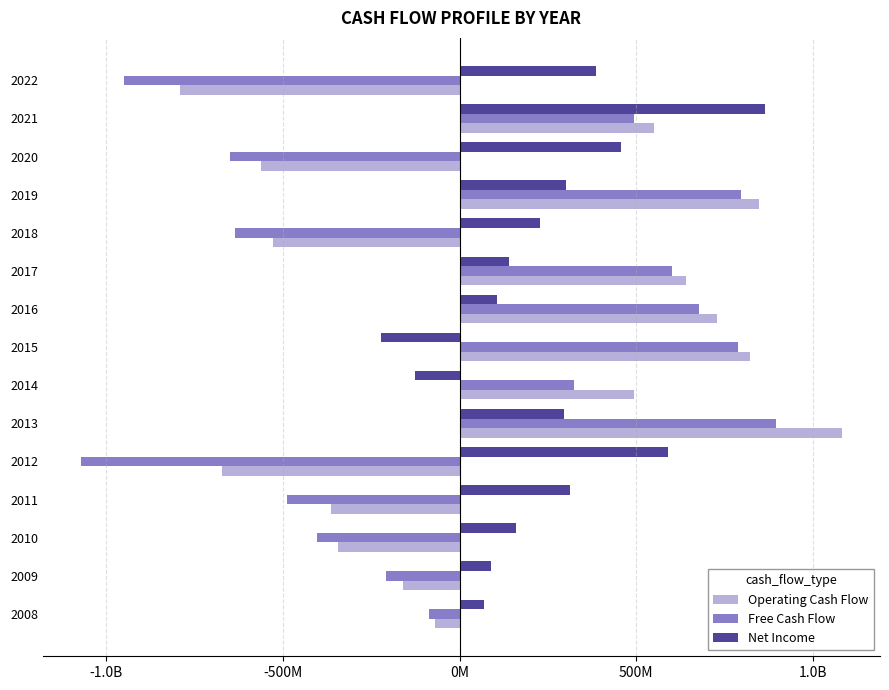

Reading left to right, extract all data points from this chart.

Operating Cash Flow: -68506000	-160444000	-344864000	-364521000	-672092887	1082767000	494892000	821877000	728167000	642052000	-527831000	847041000	-562934000	551544000	-790709000
Free Cash Flow: -85575000	-208452000	-403189000	-489506000	-1071898252	896880000	324969000	788104000	677255000	602788000	-634953000	797236000	-649625000	492892000	-950978000
Net Income: 68607256	88752425	160851945	313322711	590604442	296347000	-125689000	-222804000	105314000	139527000	228726000	302559000	456559000	865842000	385433000